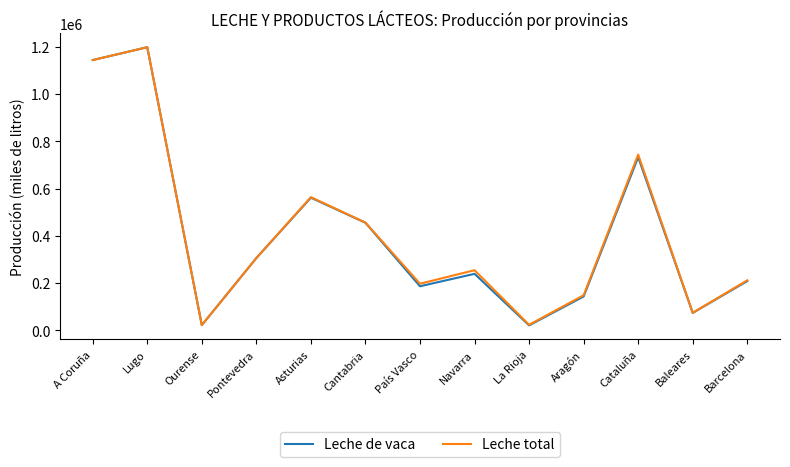

Where does the Leche total series first go above 253983?

A Coruña